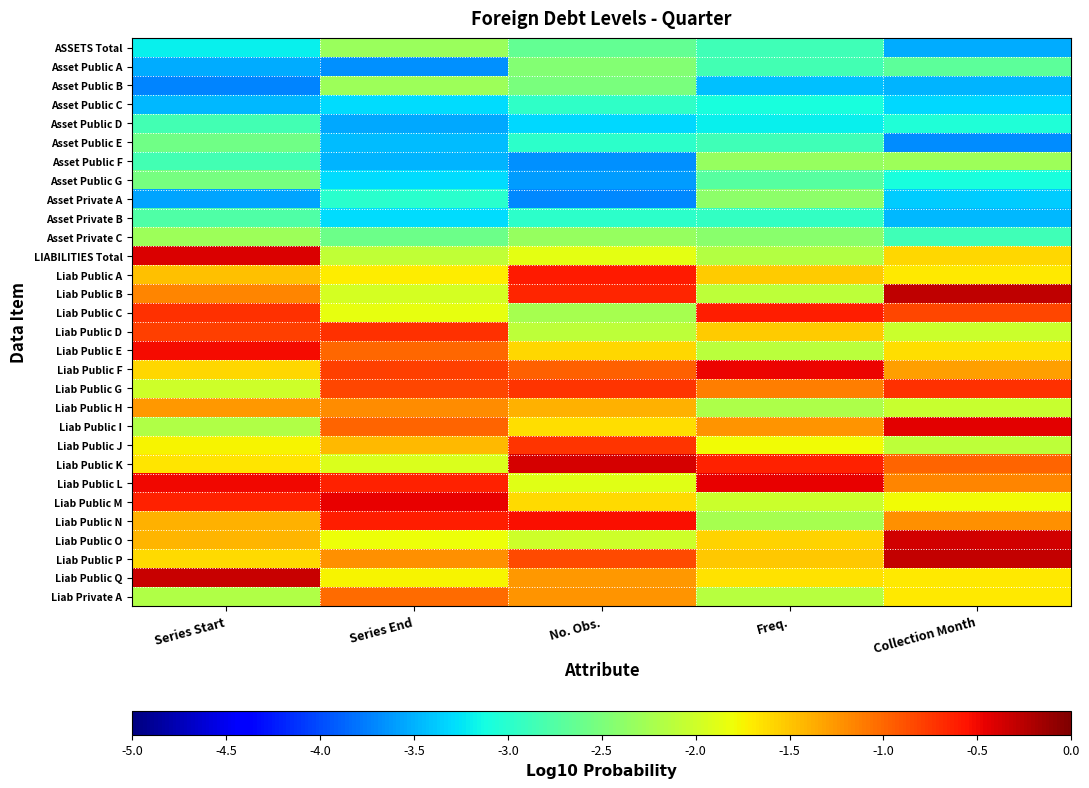

Which series has the largest range (max minus min)?

Liab Public B